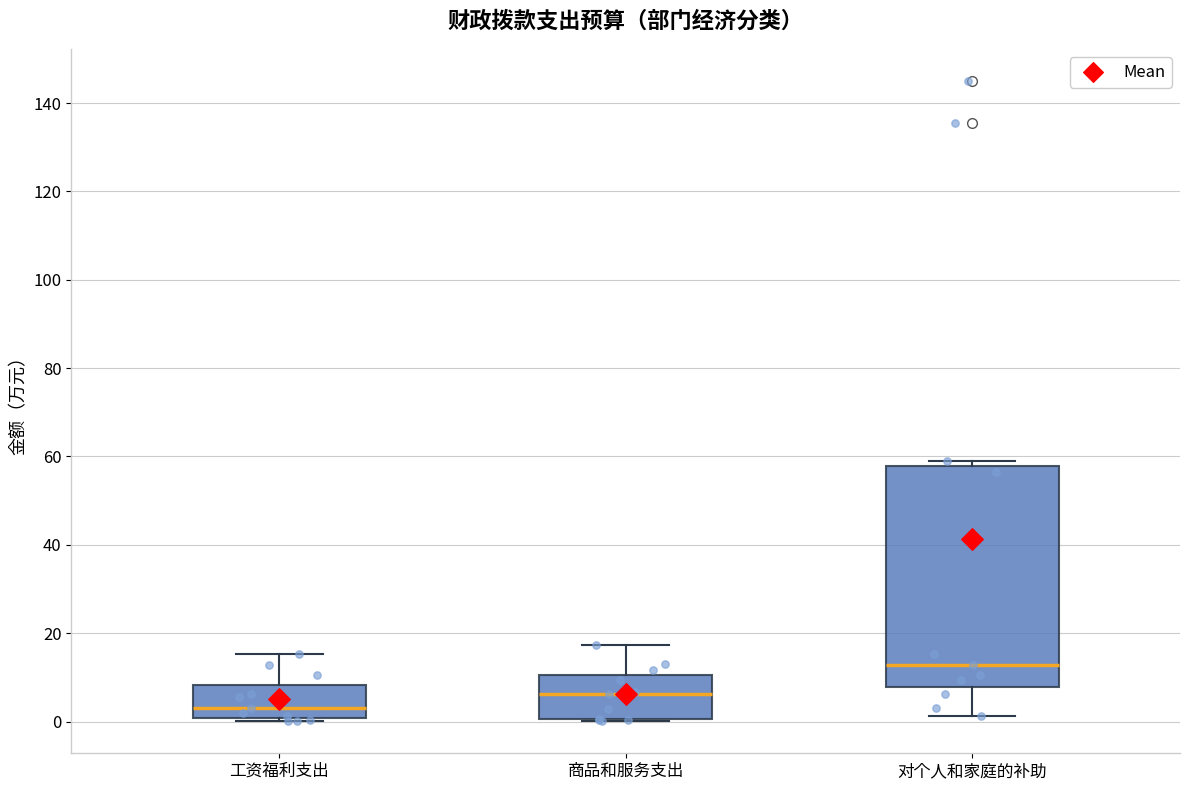

Reading left to right, transcribe this box plot: for each box, give where its median line is, the range the box spans, and where its two whiskers end, as read against the y-axis. The values are not printed on the chart, so give them approximately, as read against the axis.

工资福利支出: median 4, box 0 to 8, whiskers 0 (just below the box's lower edge) to 16
商品和服务支出: median 6, box 0 to 10, whiskers 0 to 18
对个人和家庭的补助: median 12, box 8 to 58, whiskers 2 to 60